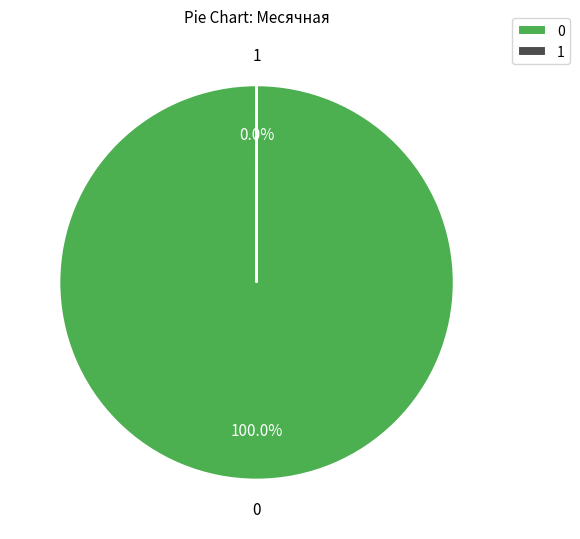

Does 0 account for over 50% of the chart?

Yes